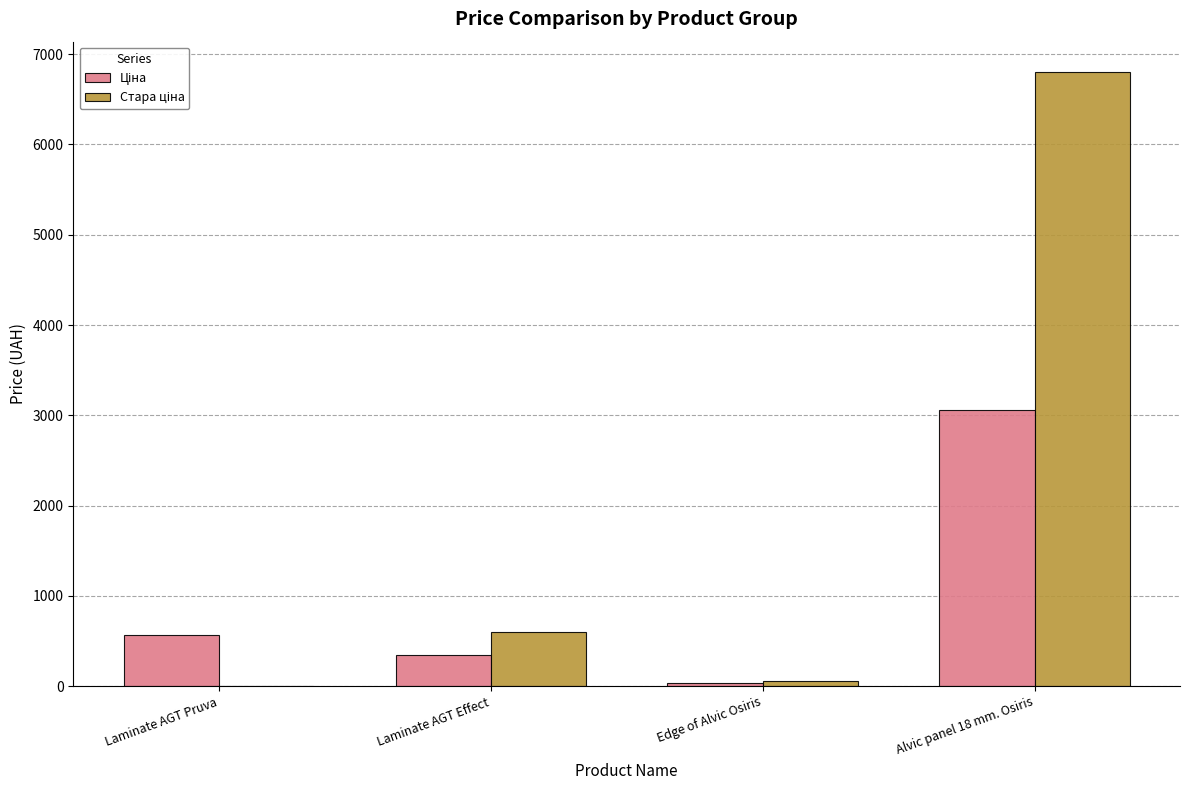

At which category is the sum across all series the highest?

Alvic panel 18 mm. Osiris